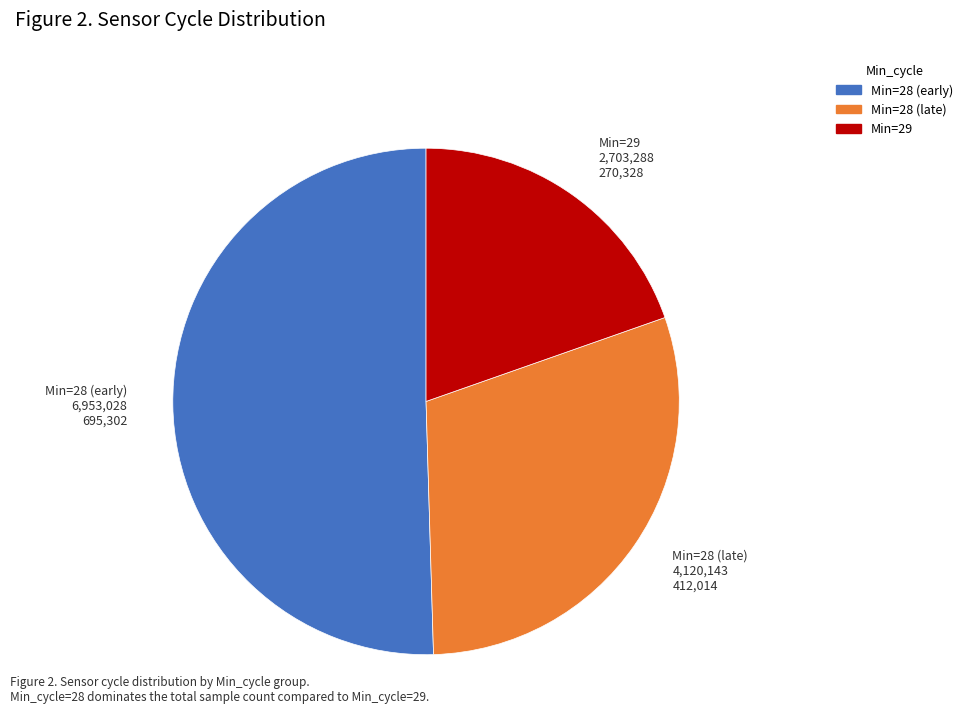

Is it true that Min=29 2,703,288 270,328 is 9% of the pie?

False